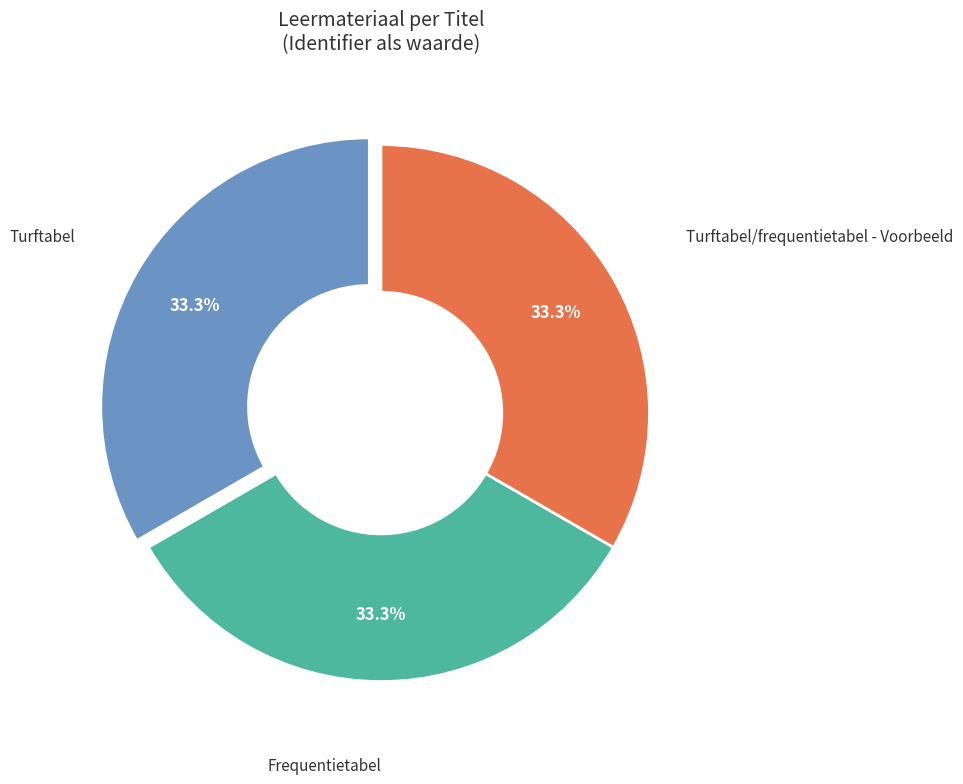

How many slices are in this pie chart?

3